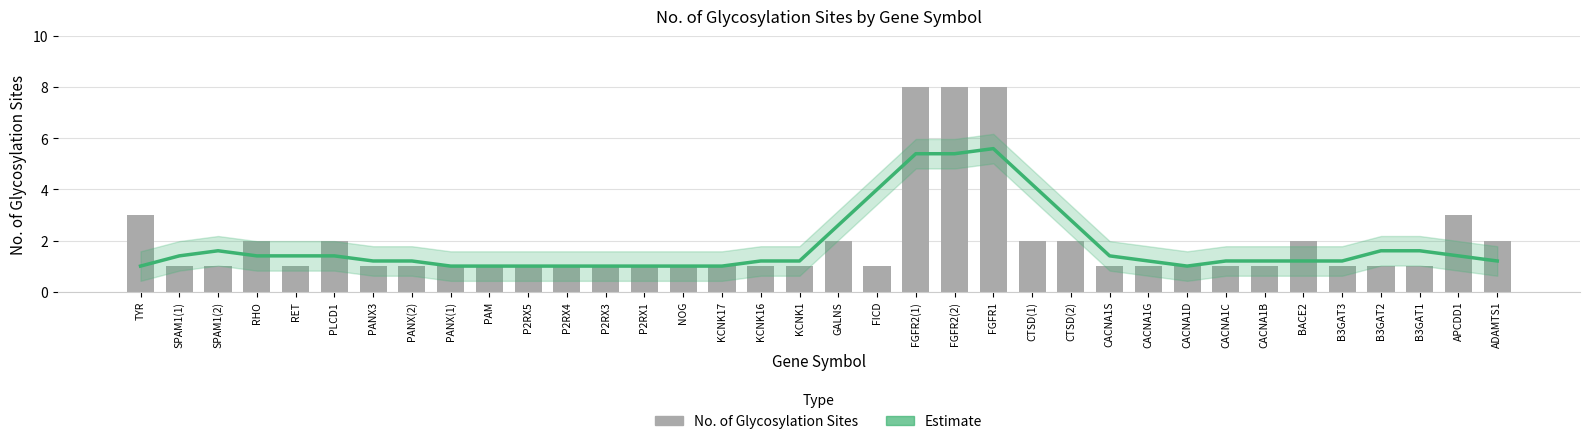

Which series changed the most between P2RX4 and CTSD(2)?

Estimate